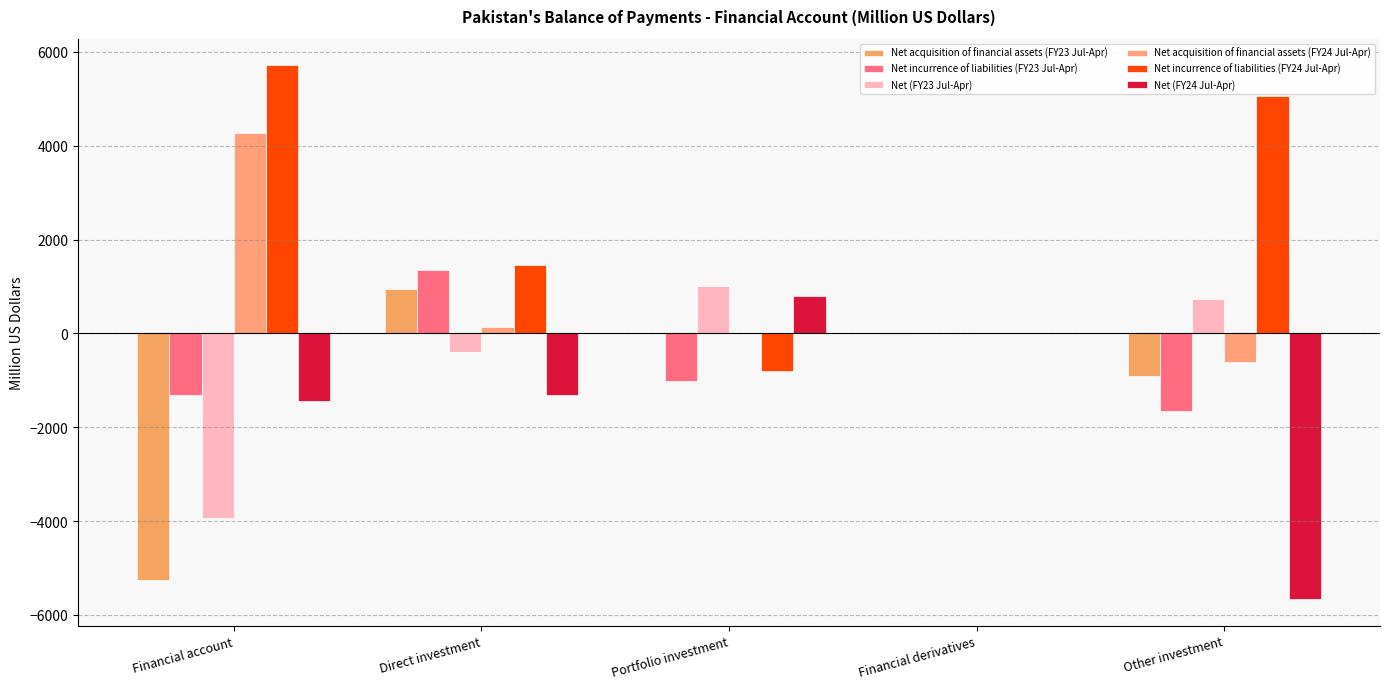

Are the bars horizontal?

No